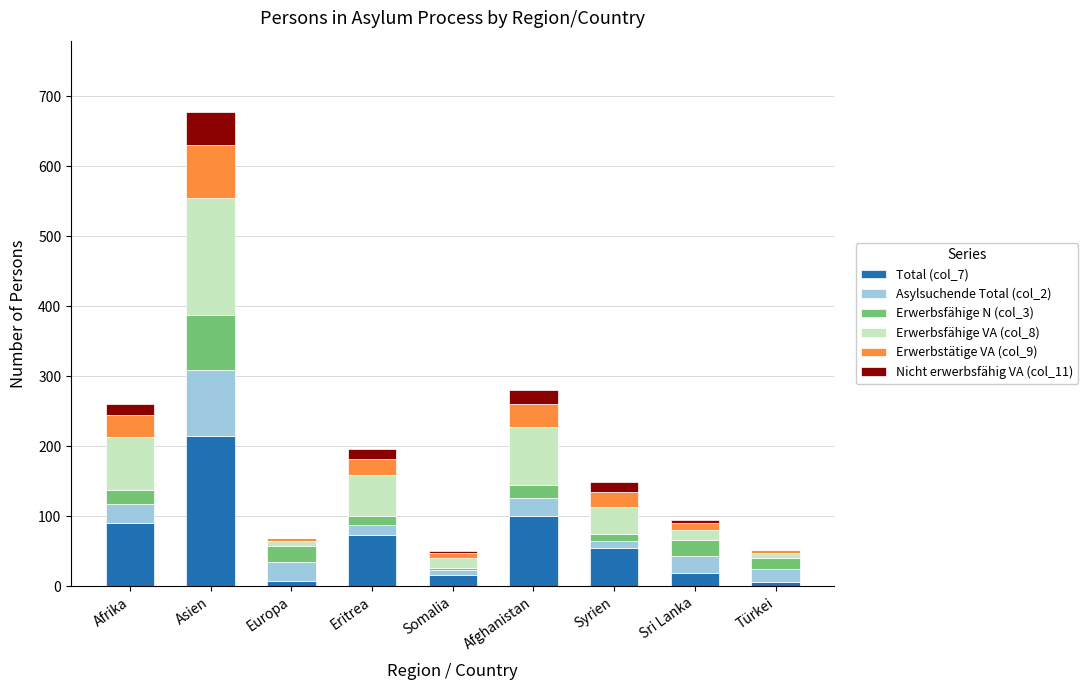

Count the number of data series in this chart.

6